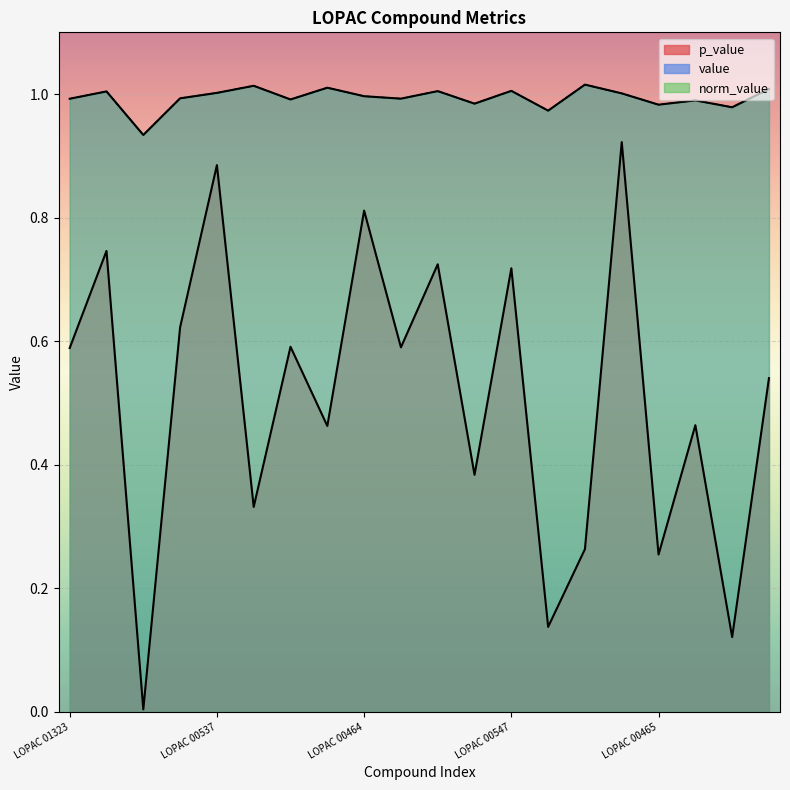

At which category does p_value reach its first local valley?

LOPAC 01228